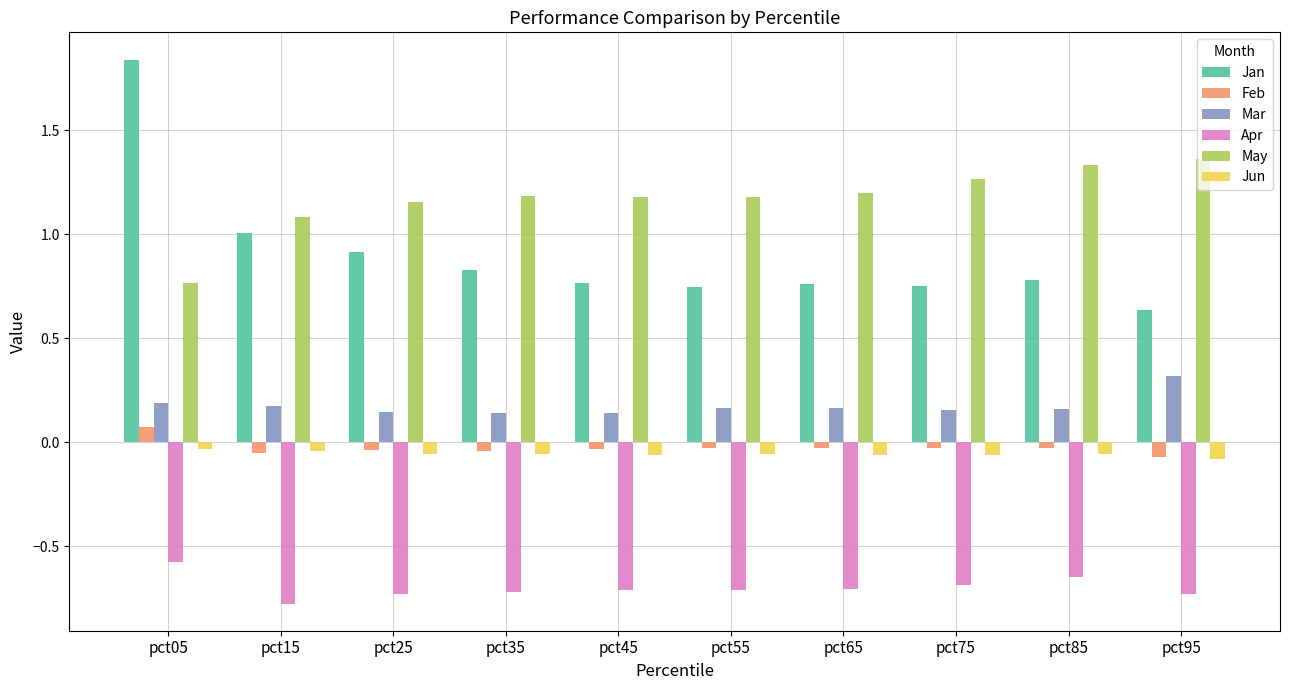

At how many categories does at least one series exceed 1?

10